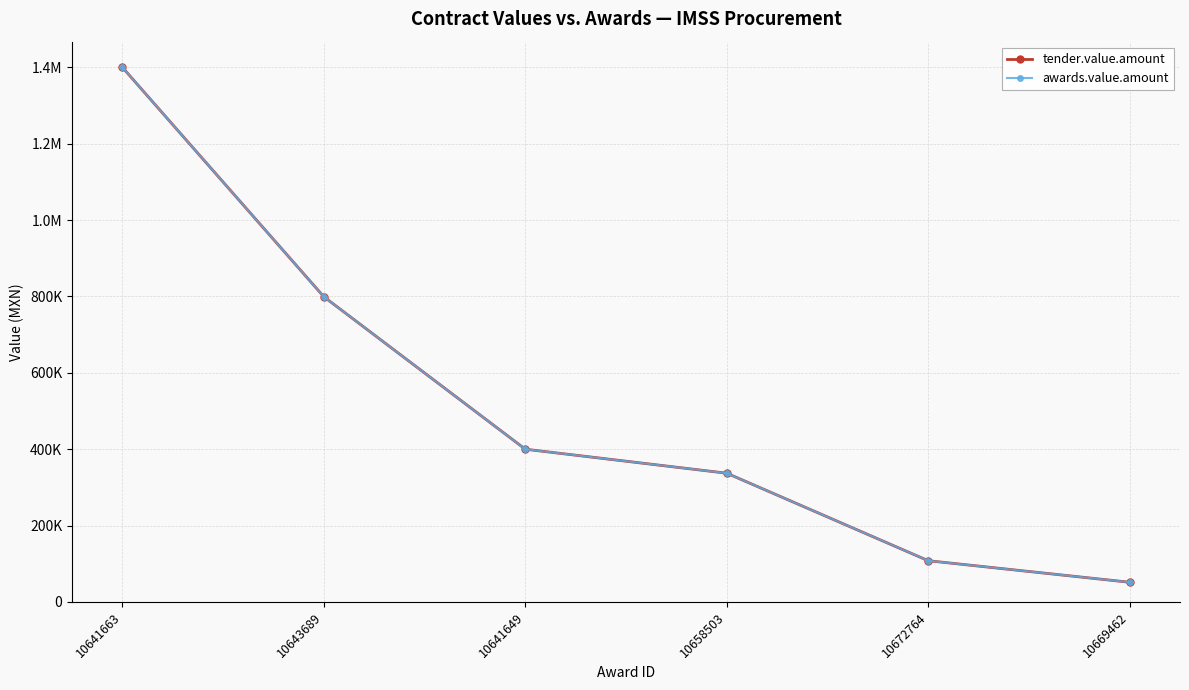

Is this an area chart (filled region under the line)?

No